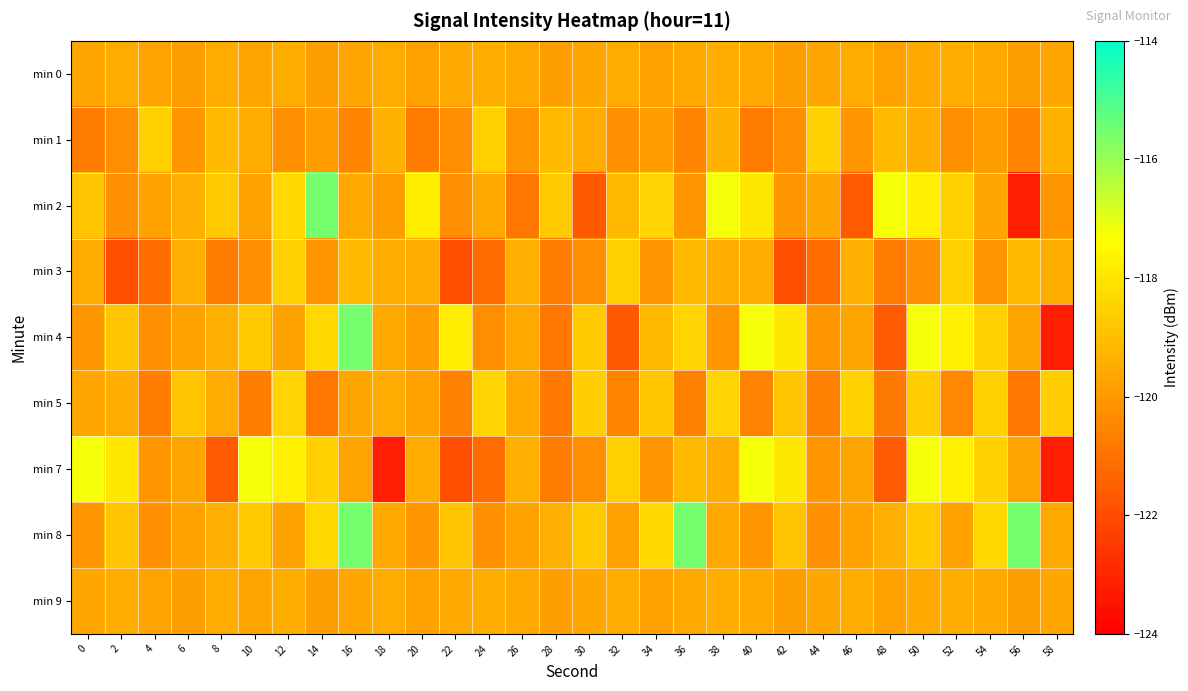

What is the smallest value displayed?

-123.2